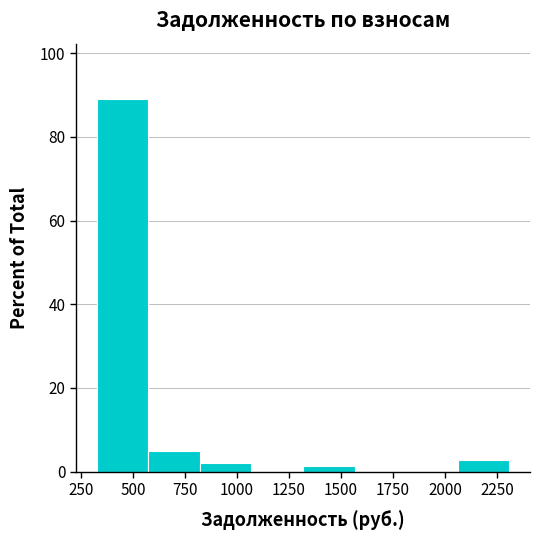

Reading left to right, list every bar in this chart as the range it spans on the x-axis followed by its height. Neither the bar edges nor the heights are printed on the chart, so give them approximately, as read against the axes.

350 to 550: 88
550 to 800: 4
800 to 1050: 2
1050 to 1300: 0
1300 to 1550: under 2
1550 to 1800: 0
1800 to 2050: 0
2050 to 2300: 2